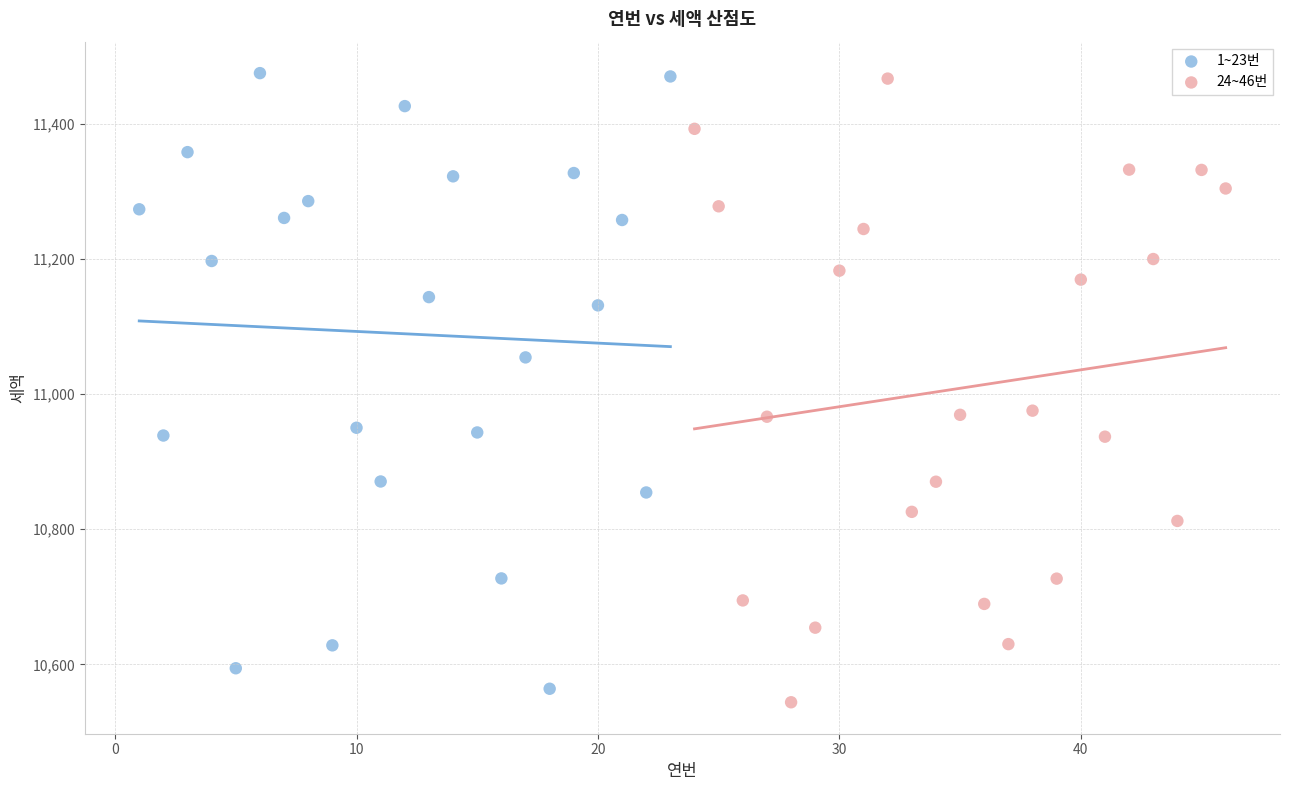

What are all the series names shown in the legend?

1~23번, 24~46번